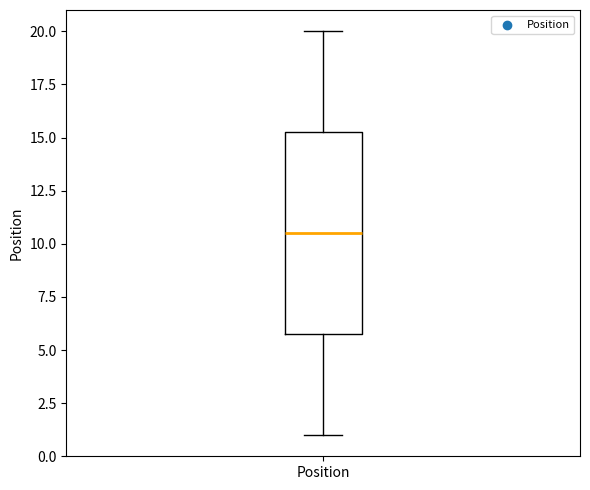

Read this box plot against the y-axis: the position of the median line, the range covered by the box, and the ends of both whiskers. The values are not printed on the chart, so give them approximately, as read against the axis.

median 10.5, box 6.0 to 15.5, whiskers 1.0 to 20.0